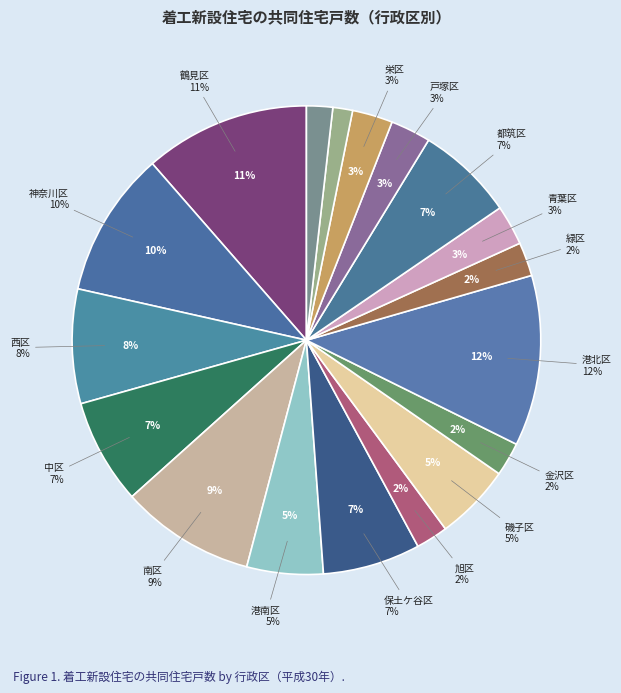

What is the ratio of the value at 旭区 to the value at 戸塚区?

0.8